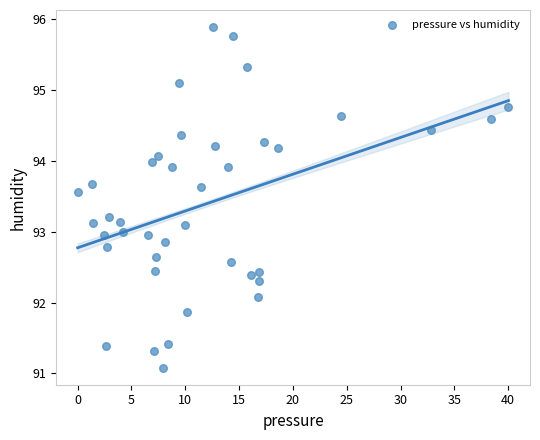

What is the range of Y values (max minus min)?

4.8